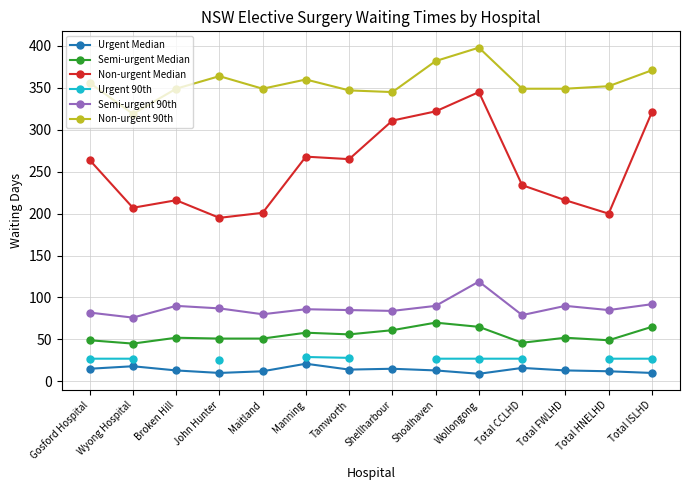

At how many categories does at least one series exceed 254?

14